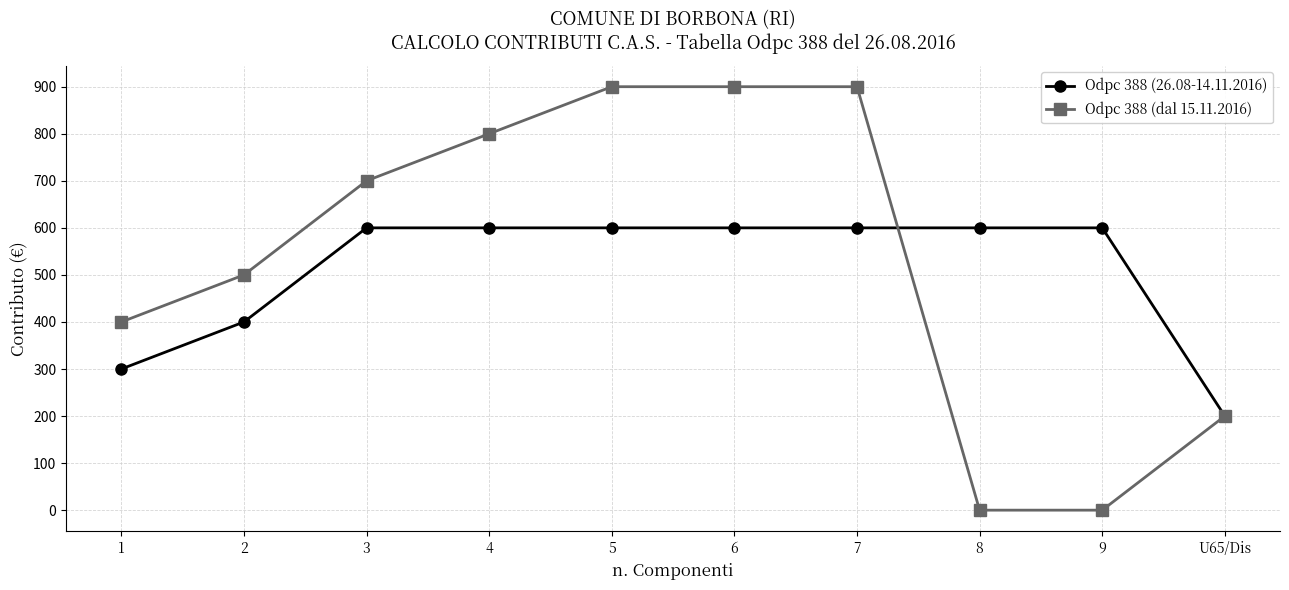

What is the total value across all series at 5?

1500